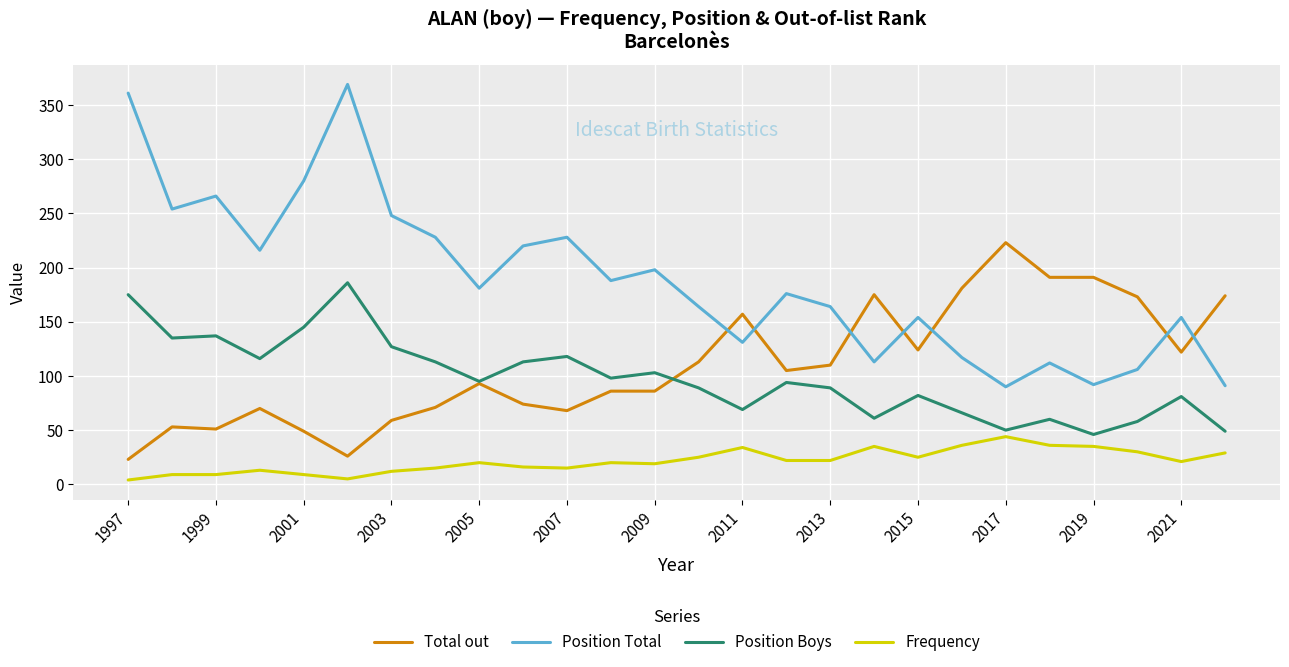

In Position Boys, how many points are lower than both neighbors (excluding endpoints)?

8